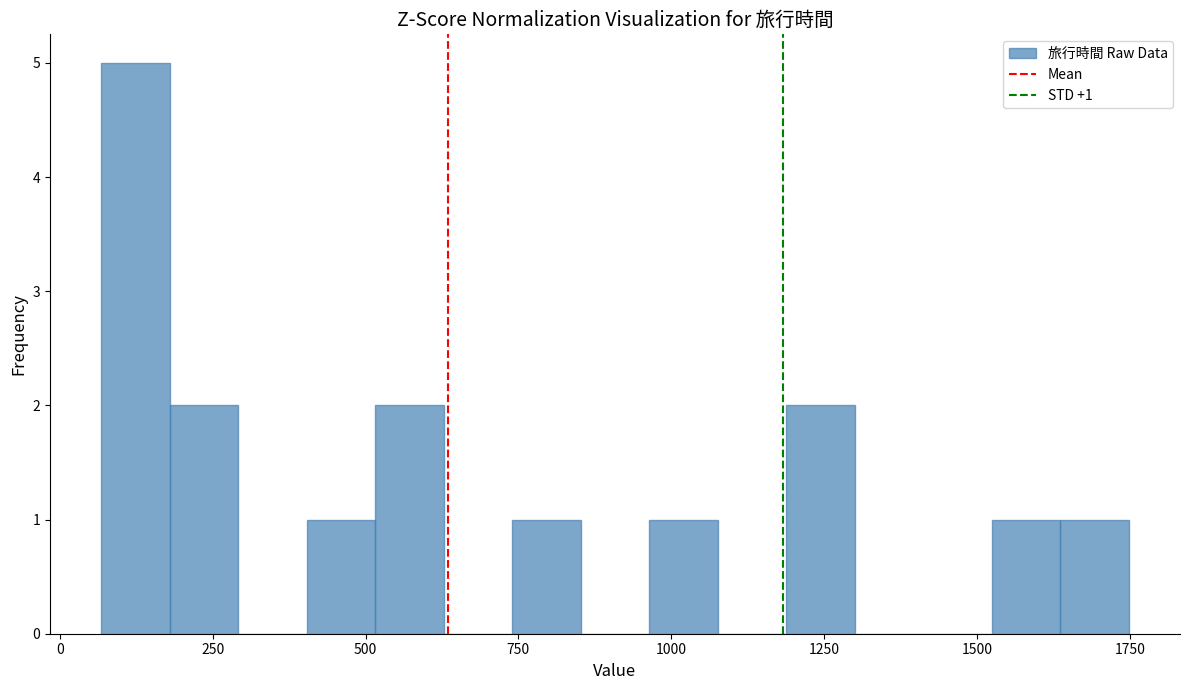

Around what value on the x-axis is the tallest bar? Give the approximate position of its centre, as read against the axis.

100